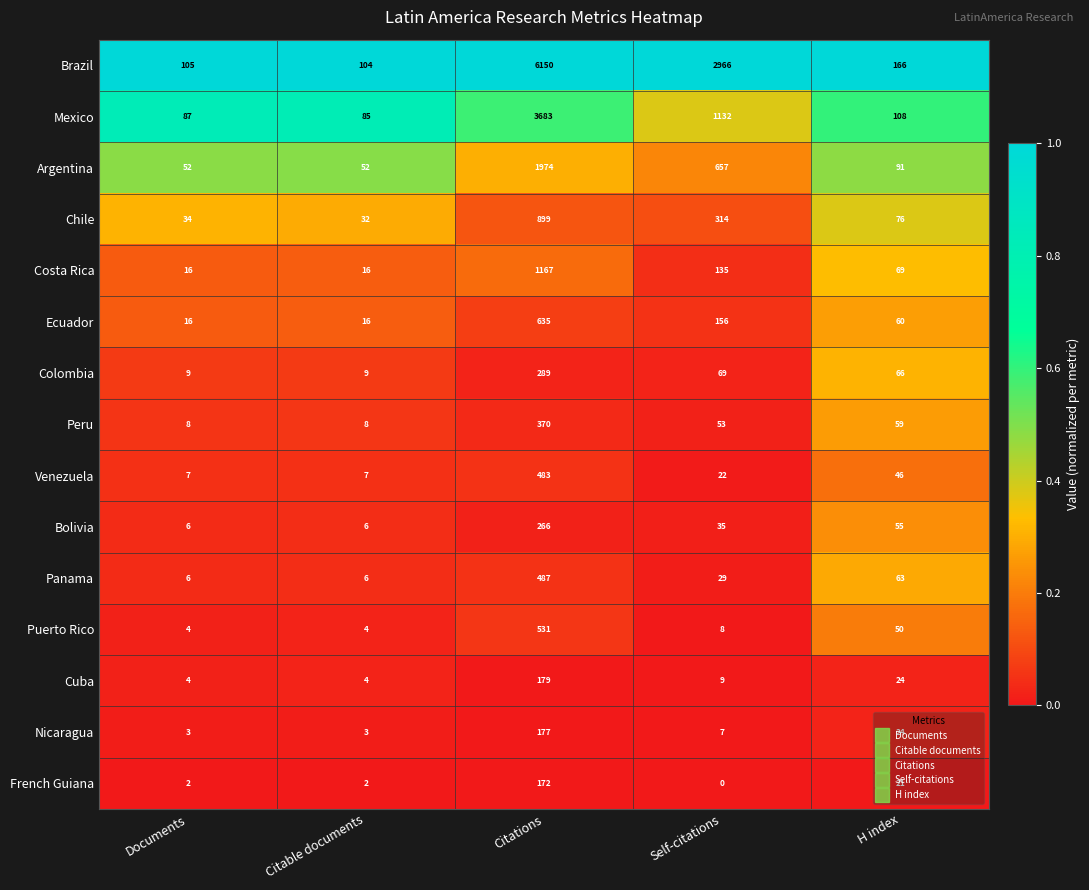

The value of Argentina at H index is 130. True or false?

False